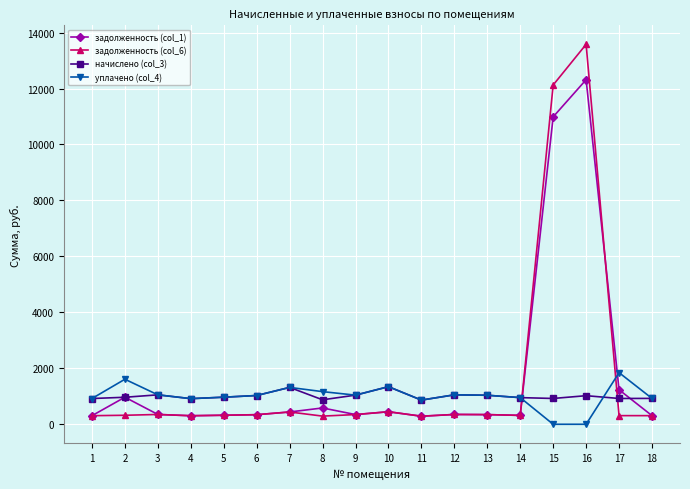

At which category is the sum across all series the highest?

16